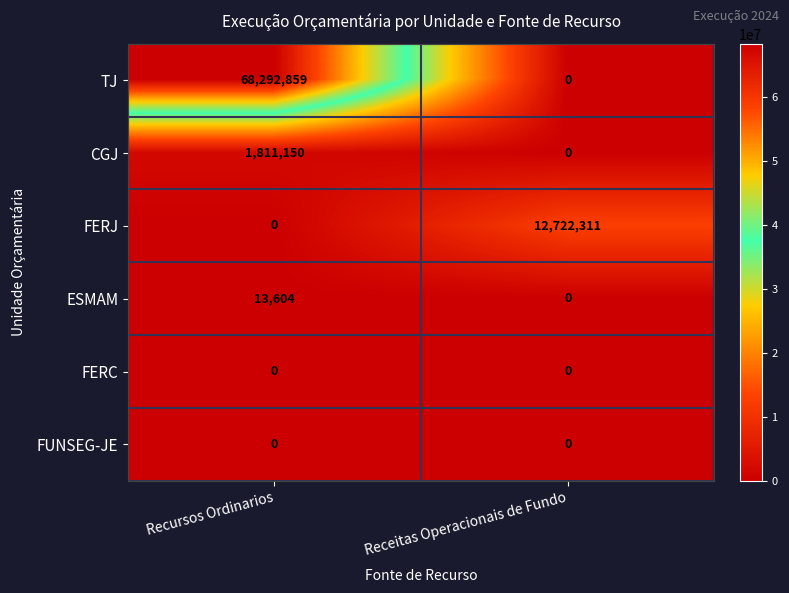

How many positive values does the CGJ series have?

1